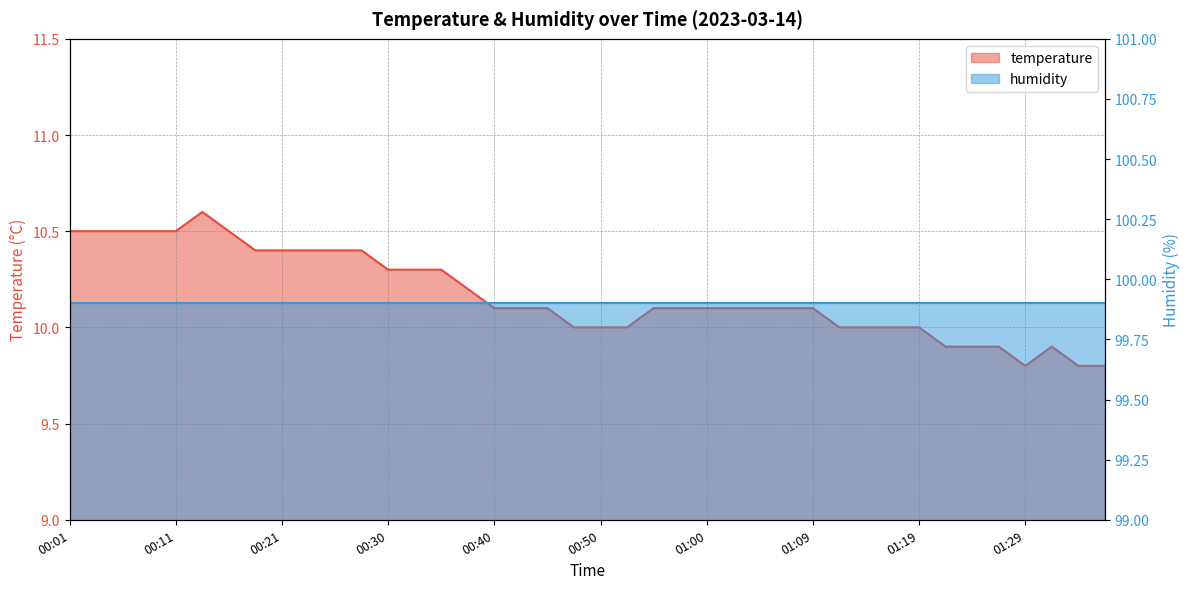

What is the maximum value shown in the chart?

10.6